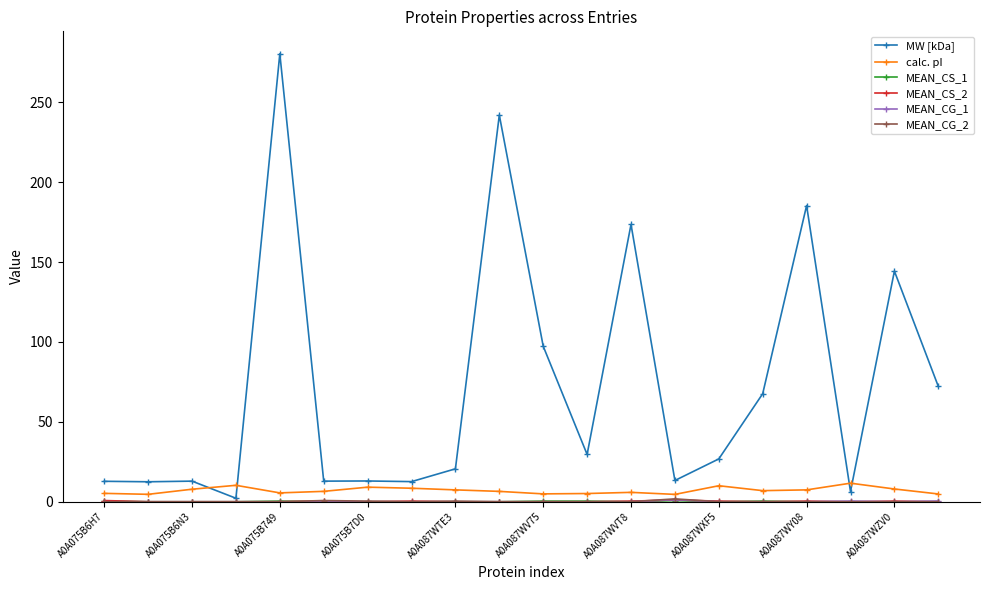

True or false: calc. pI has more than 2 interior local peaks.

True